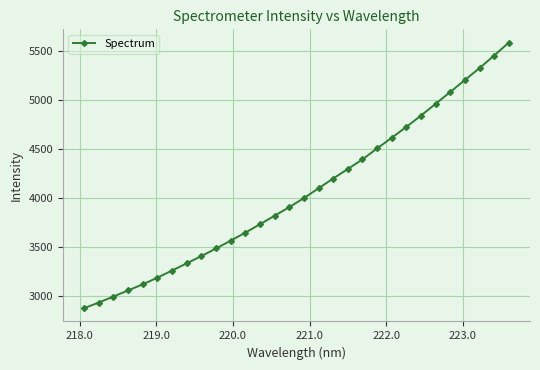

What is the smallest value displayed?

2875.9